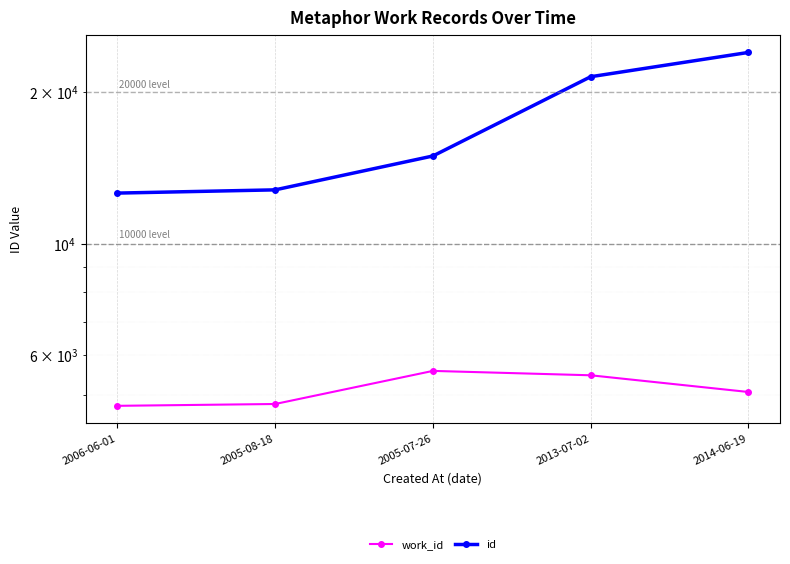

True or false: id and work_id cross at least once.

False